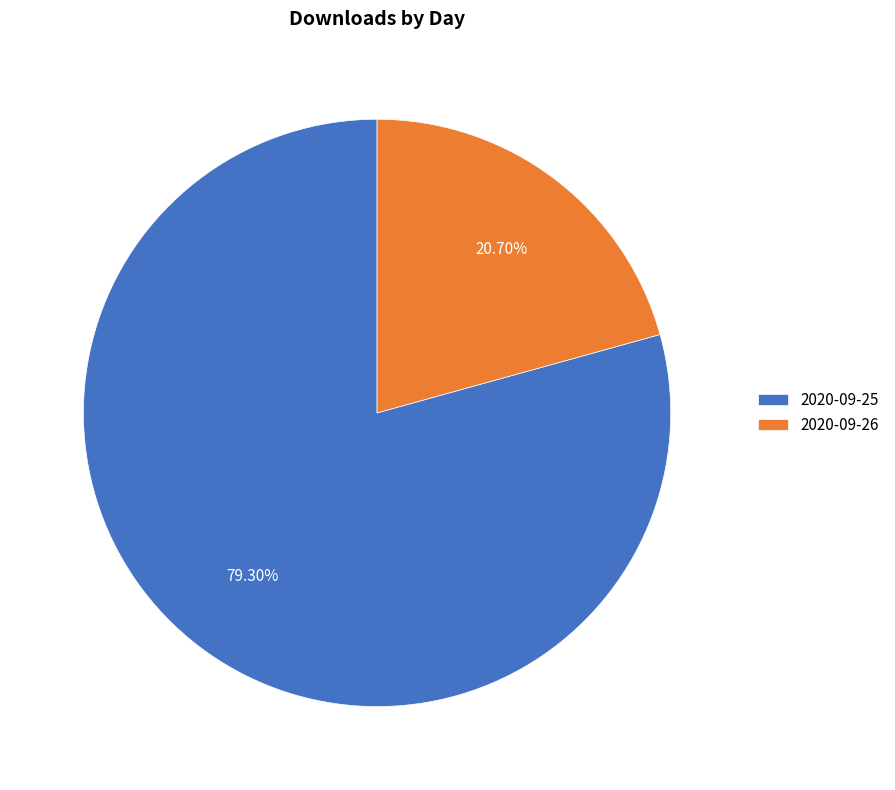

What is the majority slice?

2020-09-25